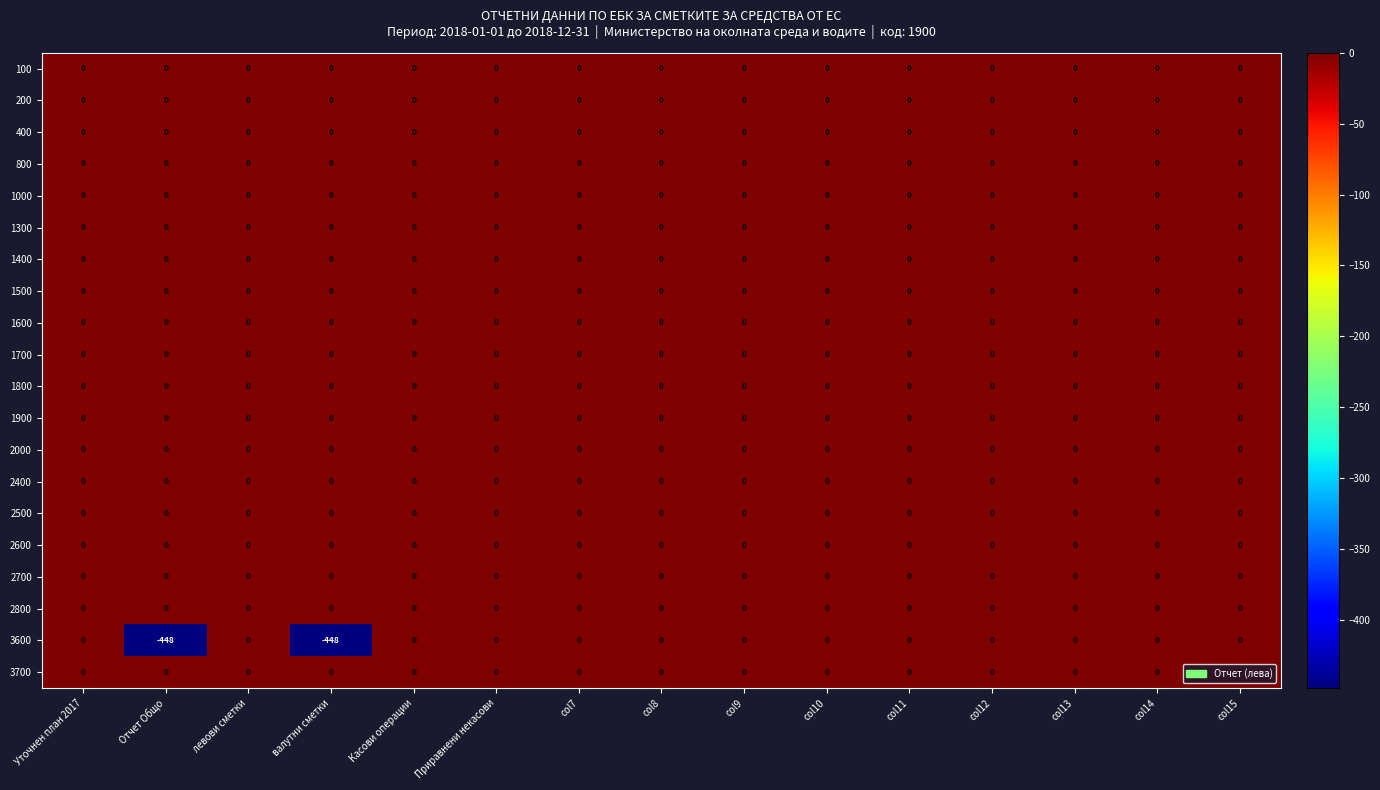

The value of 2600 at col7 is 0. True or false?

True